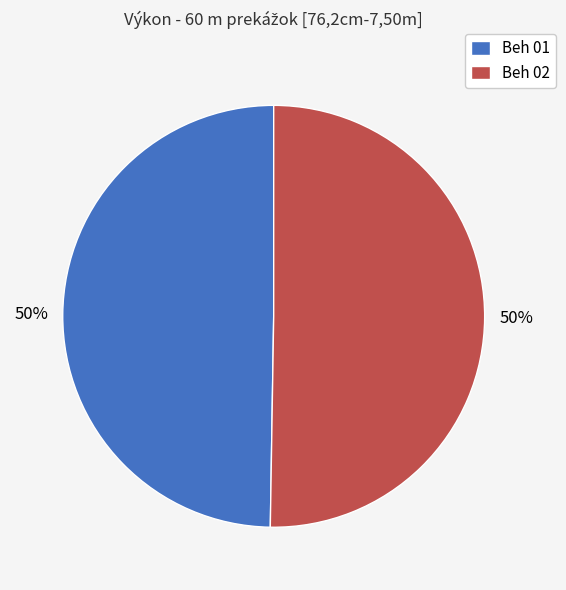

To the nearest percent, what percentage of the pie is Beh 01?

50%